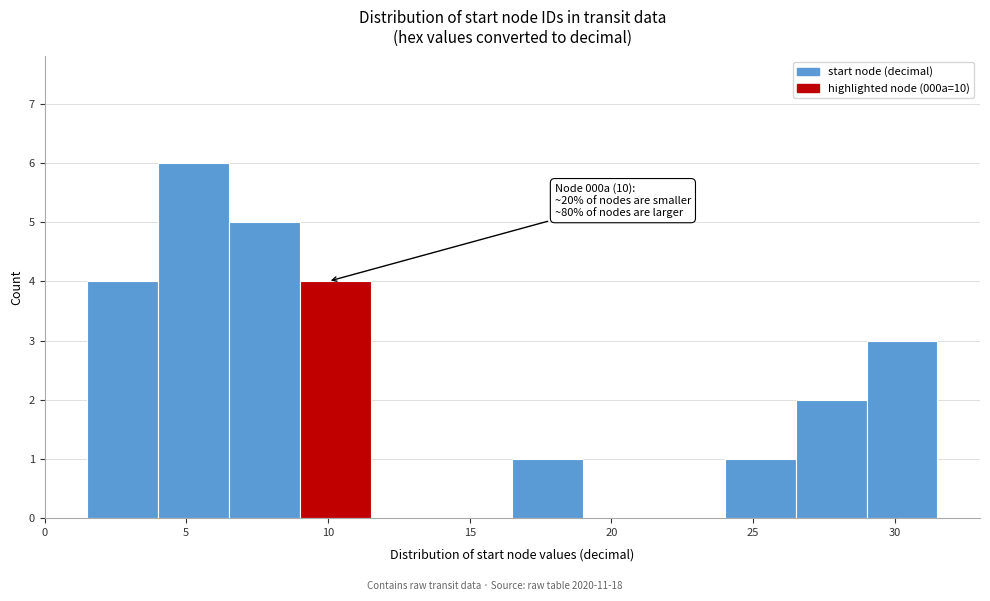

Which range on the x-axis has the tallest bar?

4.0 to 6.5